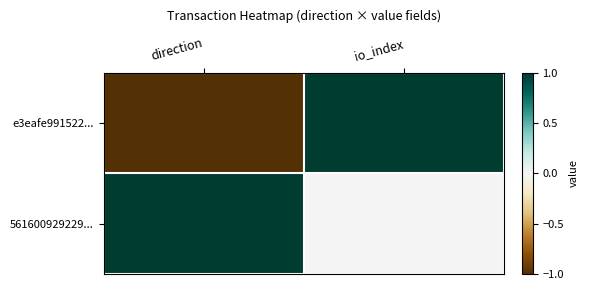

Which has a higher value, io_index or direction?

io_index